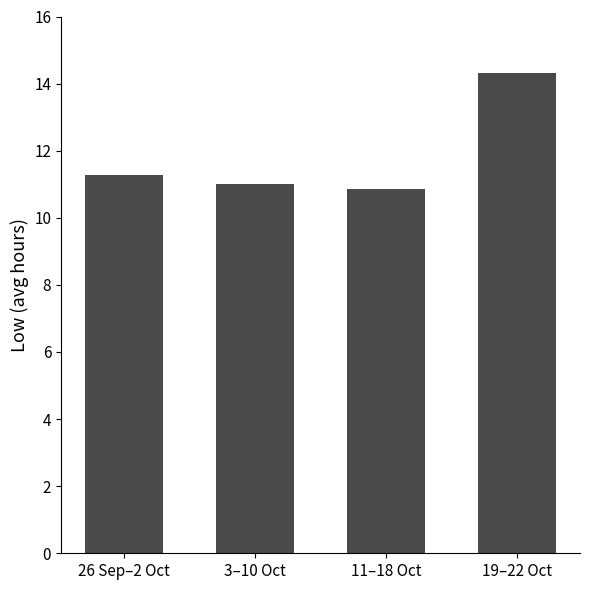

What position from the right is 19–22 Oct?

1